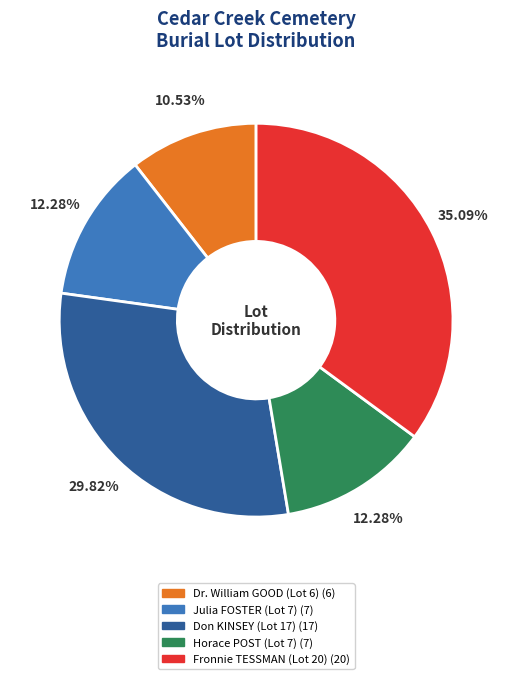

Is there any slice that represents more than half of the pie?

No